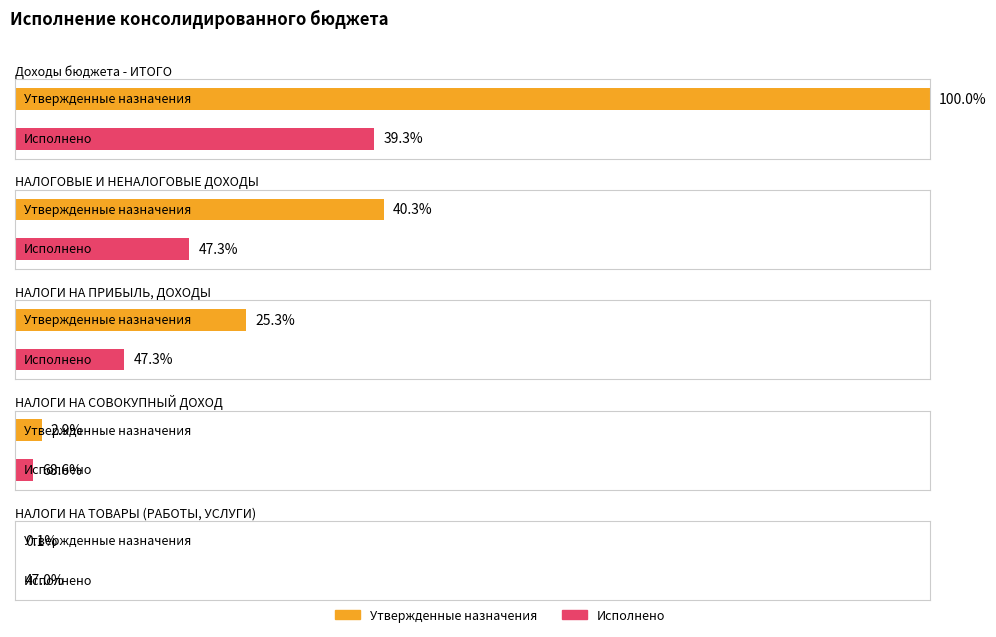

How many categories are shown in the chart?

5